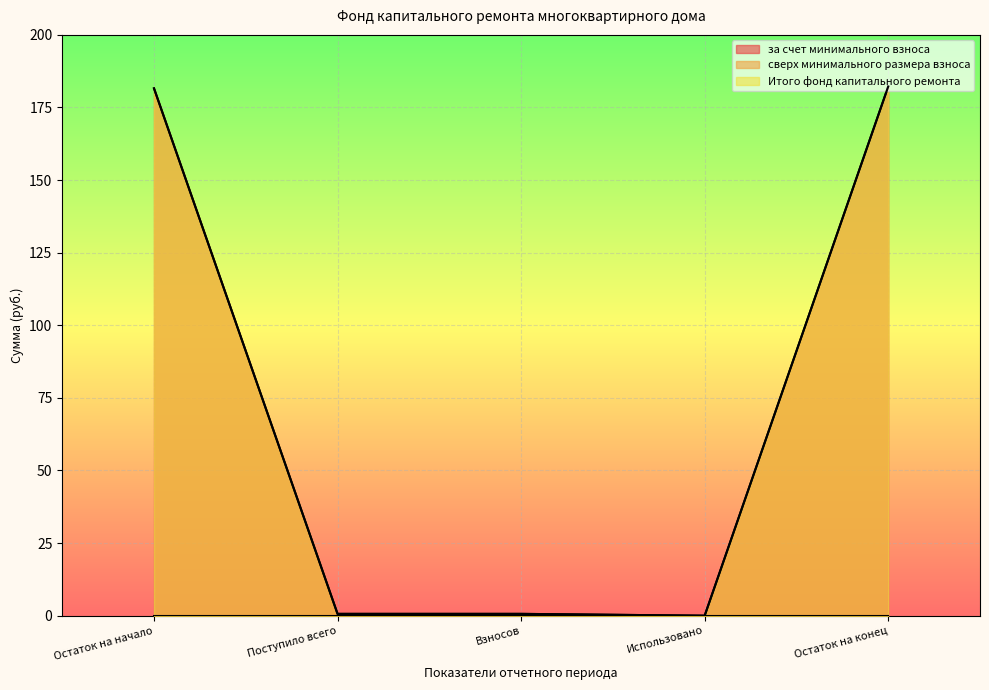

What is the label of the 2nd point from the left?

Поступило всего